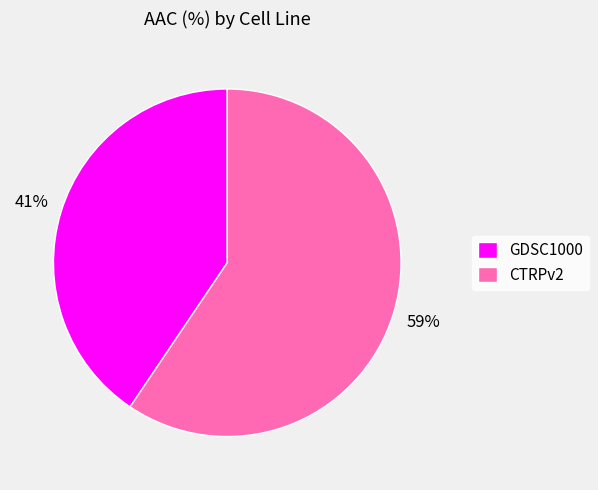

Do CTRPv2 and GDSC1000 together represent more than half of the pie?

Yes